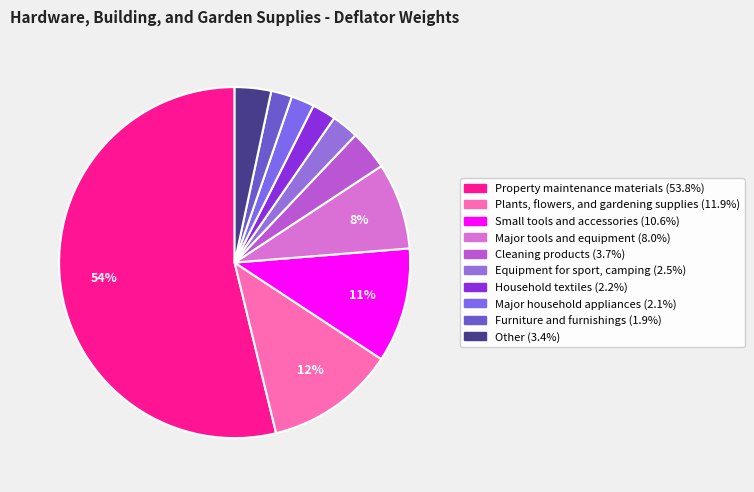

Is the sum of Furniture and furnishings and Small tools and accessories greater than half?

No